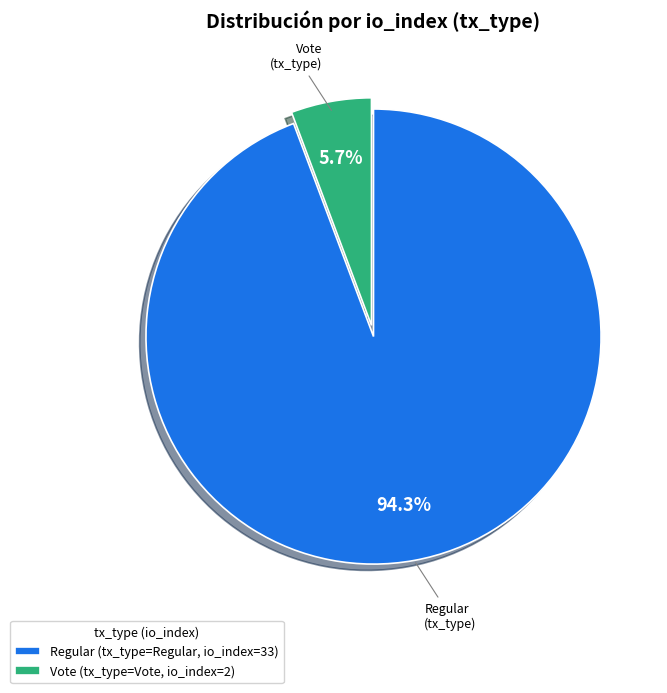

Which slice represents more than half of the pie?

Regular (tx_type=Regular, io_index=33)